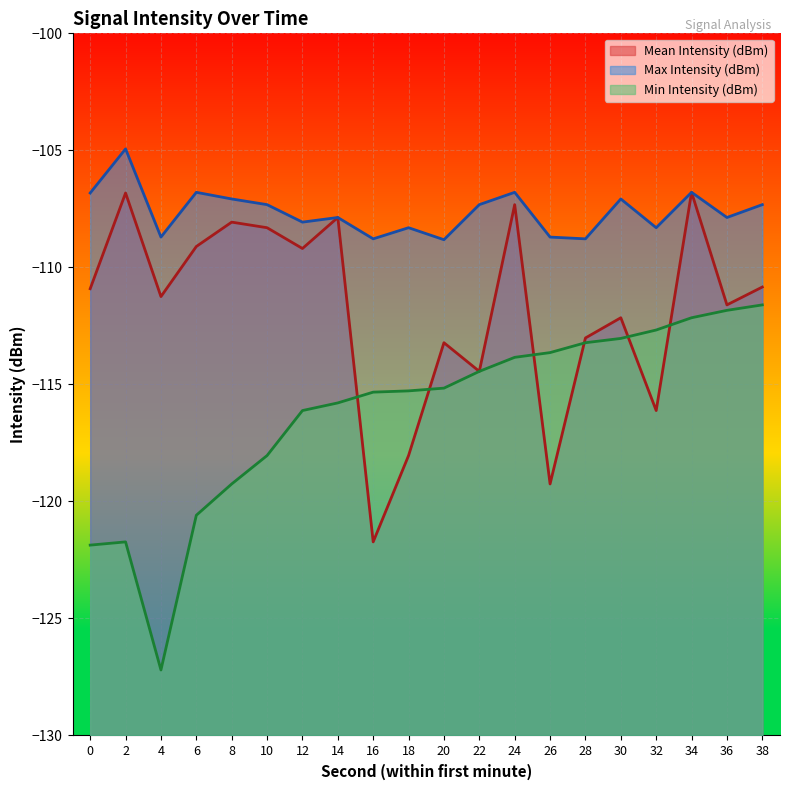

Where is the first local minimum for Max Intensity (dBm)?

4